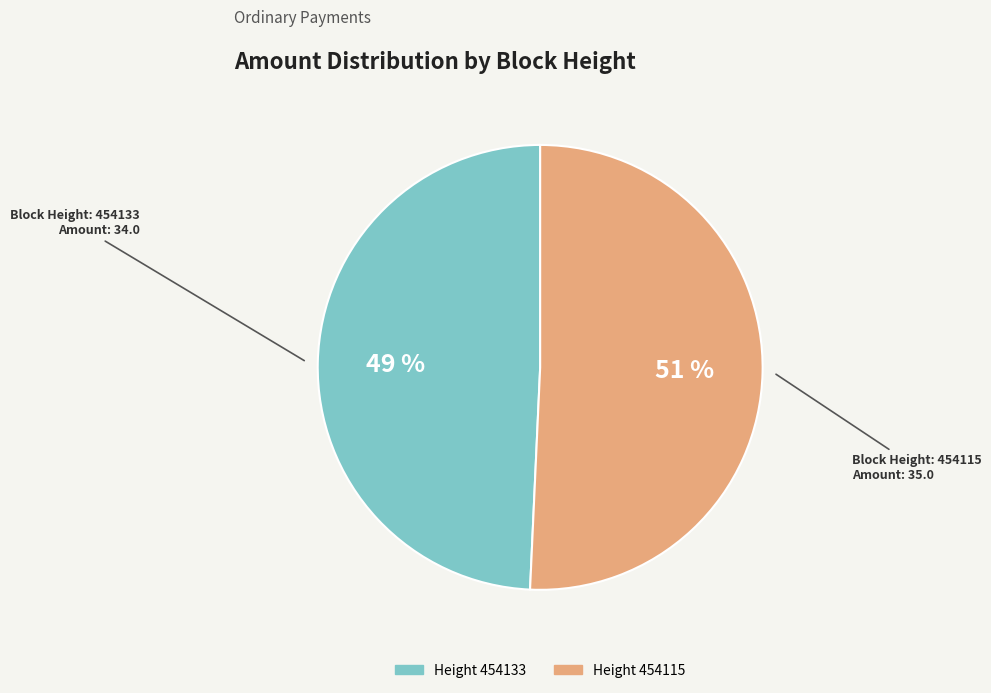

Does any single category account for the majority?

Yes